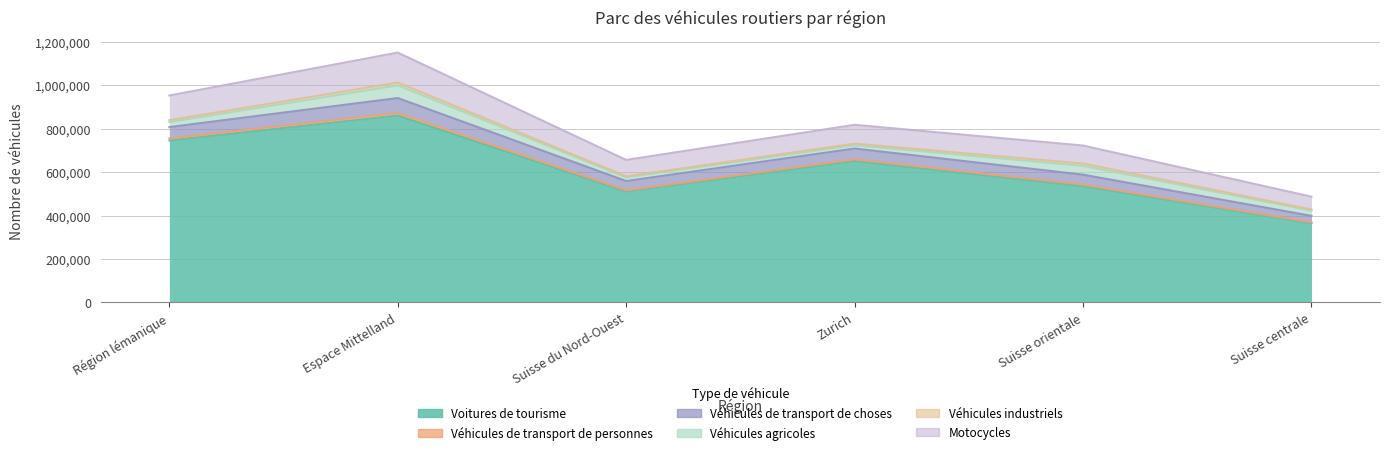

Where does the Véhicules de transport de choses series first go above 730906?

Région lémanique